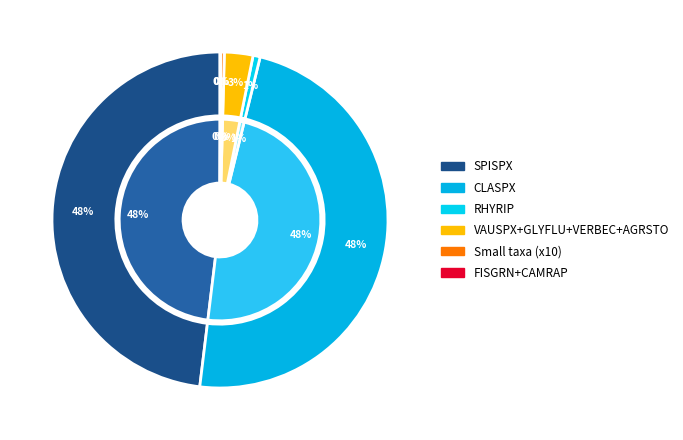

What portion of the pie excludes CLASPX?

51.9%